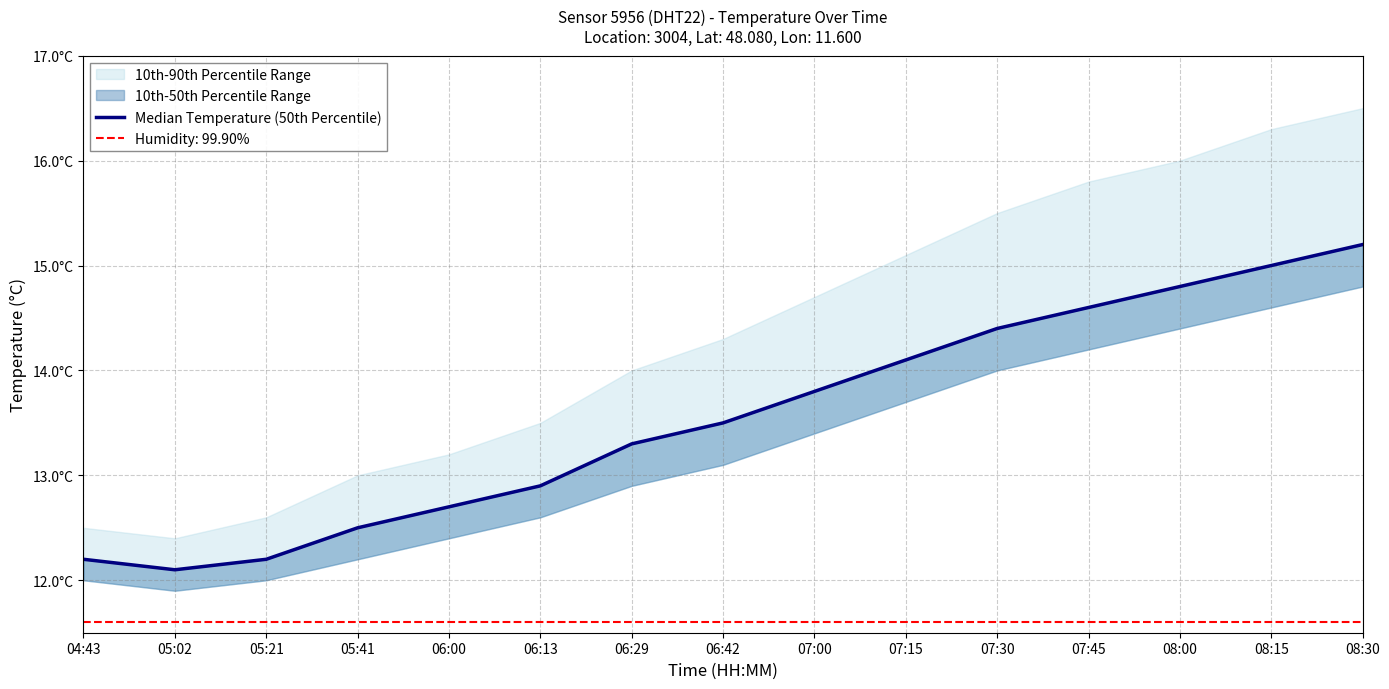

Reading right to left, extract all data points from this chart.

15.2	15.0	14.8	14.6	14.4	14.1	13.8	13.5	13.3	12.9	12.7	12.5	12.2	12.1	12.2